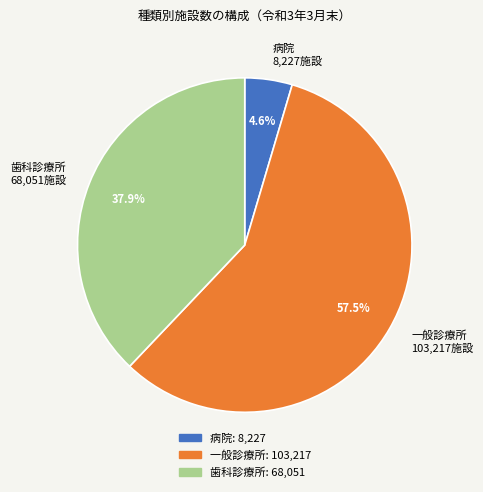

Does 一般診療所 represent more than half of the total?

Yes